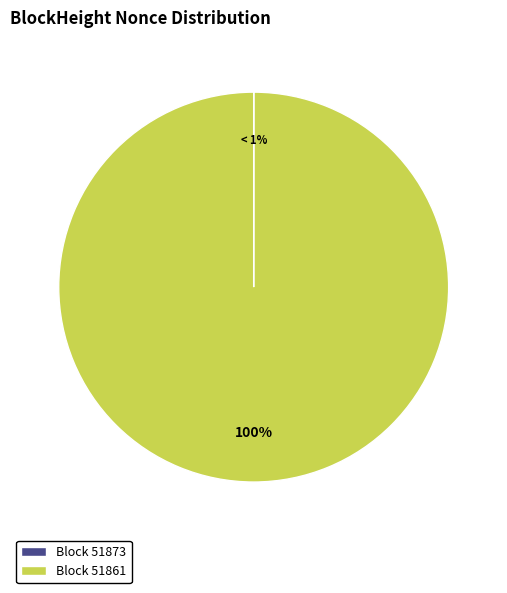

How many segments does this pie chart have?

2